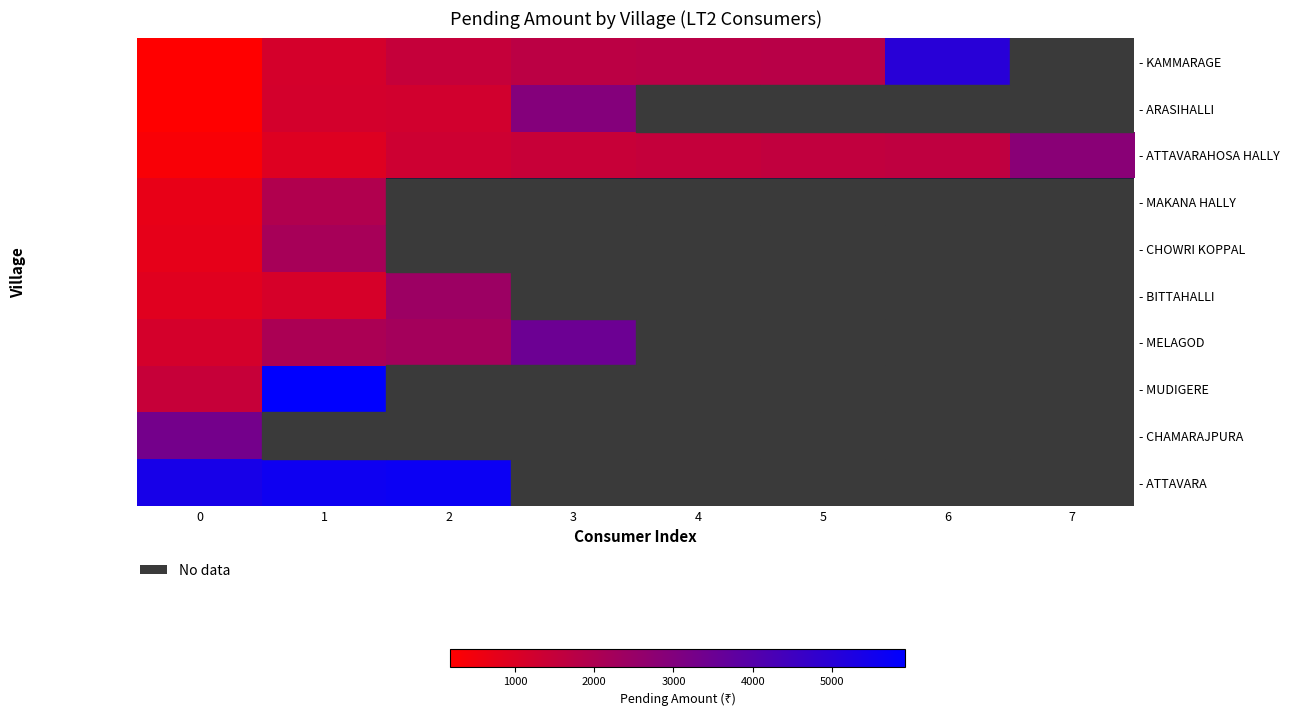

Which has a higher value, 4 or 1?

4